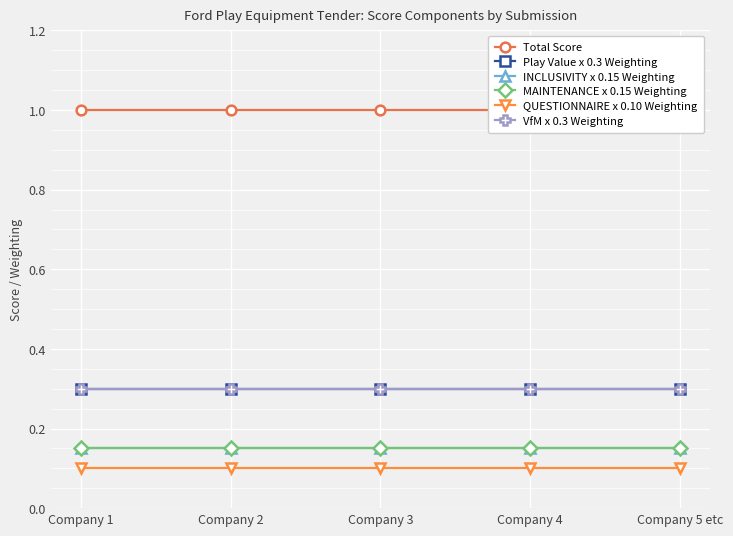

True or false: QUESTIONNAIRE x 0.10 Weighting and INCLUSIVITY x 0.15 Weighting intersect in this chart.

False